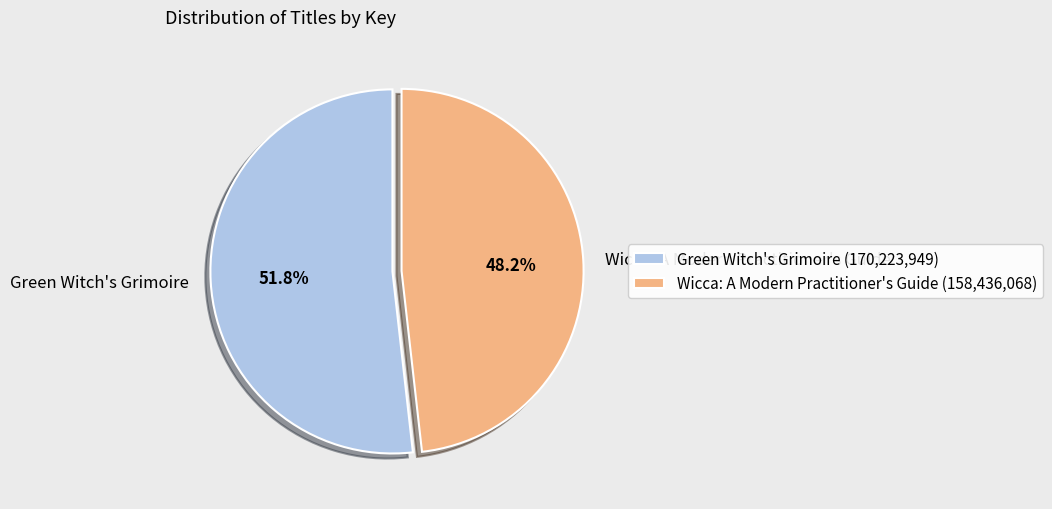

To the nearest percent, what is the difference between the largest and smallest slice percentages?

4%